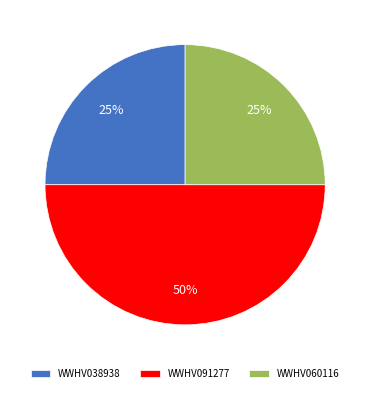

Do WWHV091277 and WWHV038938 together represent more than half of the pie?

Yes